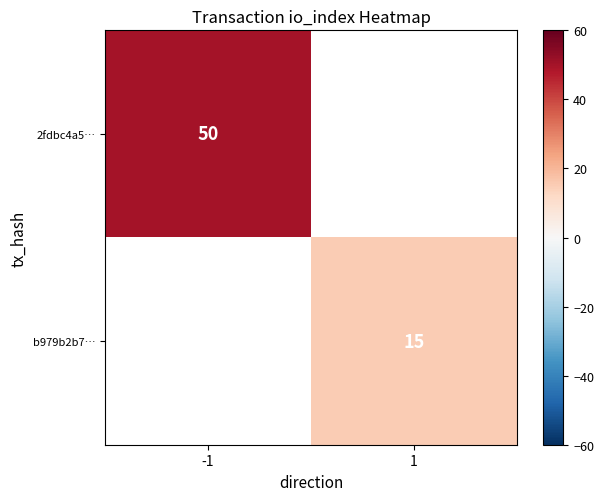

Which category has the lowest value across all series?

1